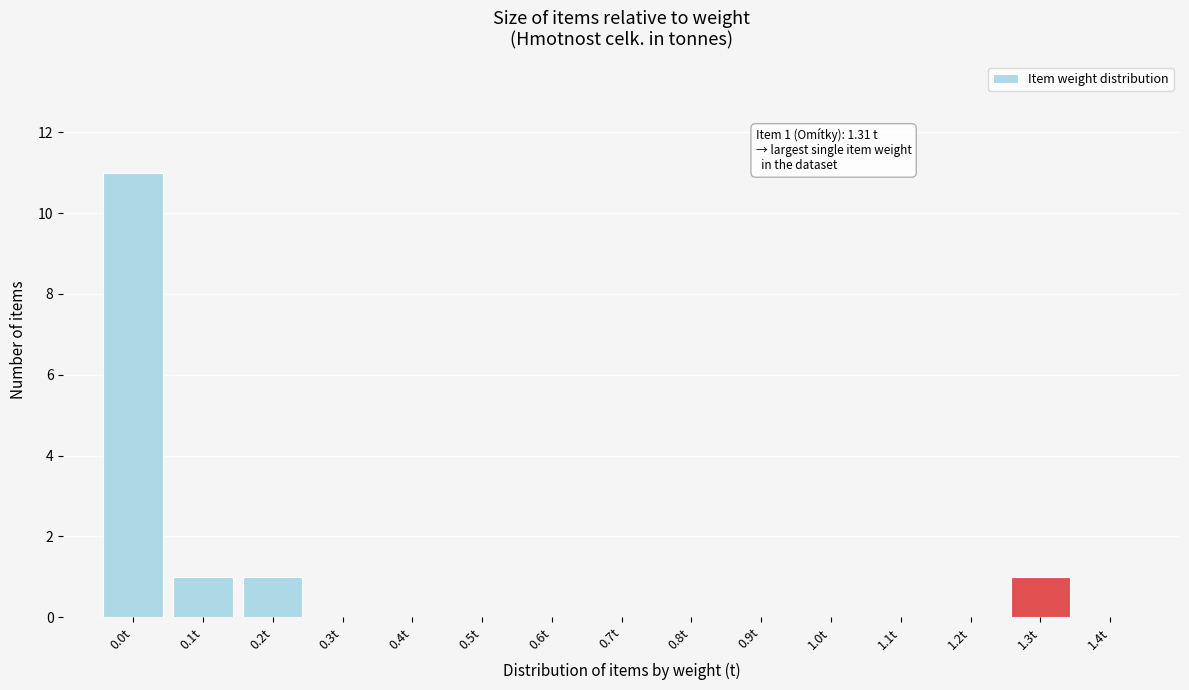

Reading left to right, what are all the values shown in this chart?

0.0t=11	0.1t=1	0.2t=1	0.3t=0	0.4t=0	0.5t=0	0.6t=0	0.7t=0	0.8t=0	0.9t=0	1.0t=0	1.1t=0	1.2t=0	1.3t=1	1.4t=0